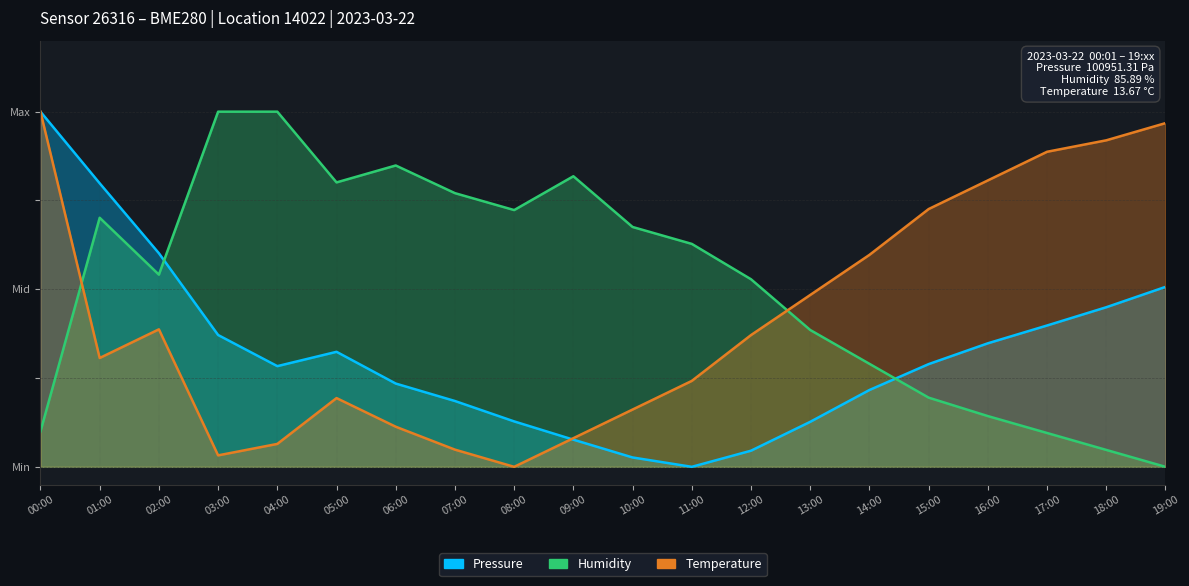

List the labels in order of Pressure value, smallest first.

11:00, 10:00, 12:00, 09:00, 13:00, 08:00, 07:00, 14:00, 06:00, 04:00, 15:00, 05:00, 16:00, 03:00, 17:00, 18:00, 19:00, 02:00, 01:00, 00:00